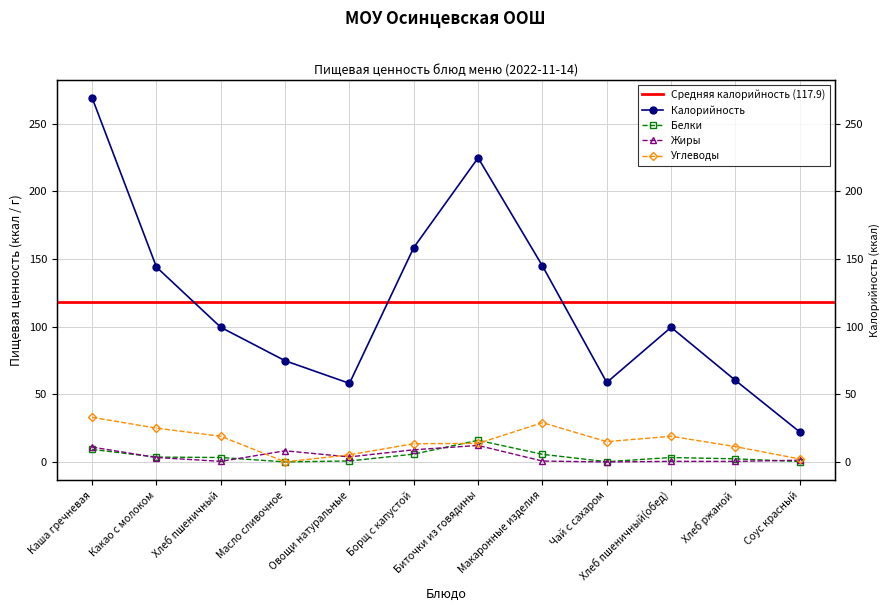

What is the value of the Белки point at the 7th from the left?

16.0